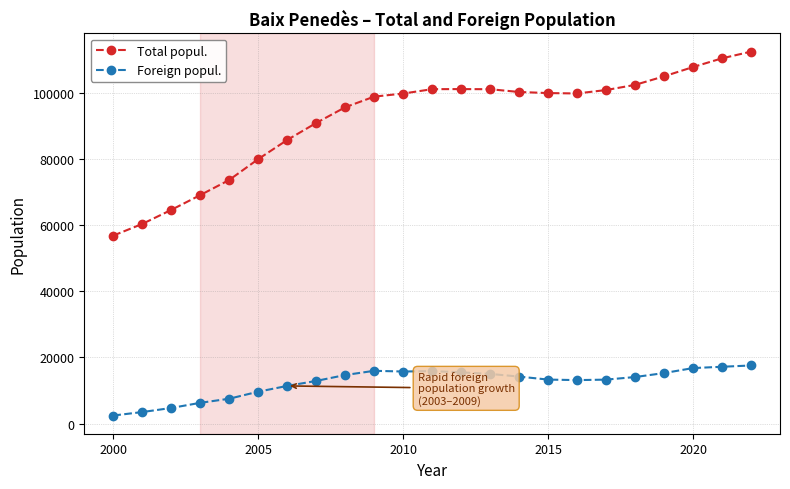

What is the difference between the maximum and minimum values in the Foreign popul. series?

15131